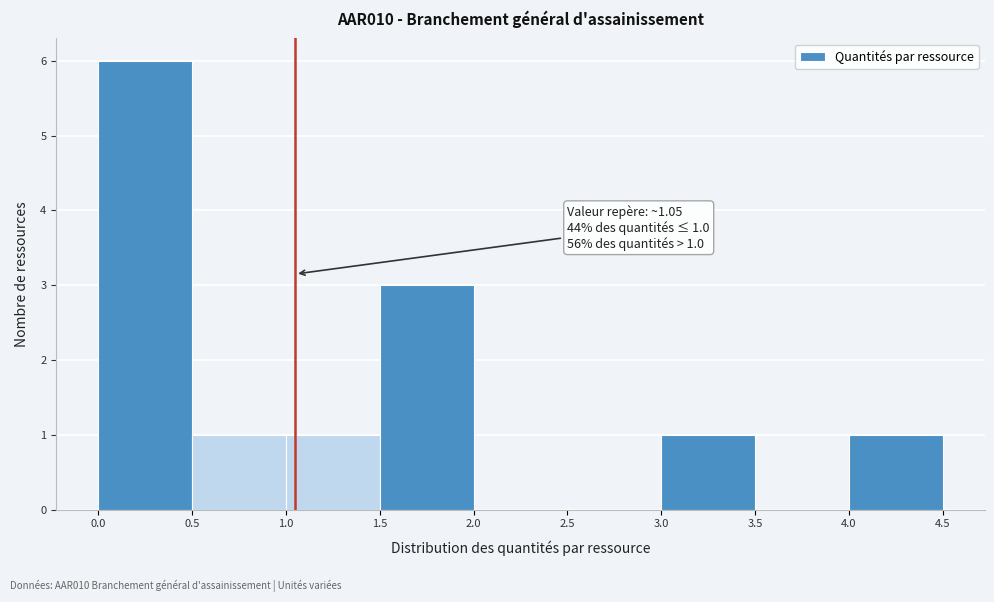

Which range on the x-axis has the tallest bar?

0.0 to 0.5